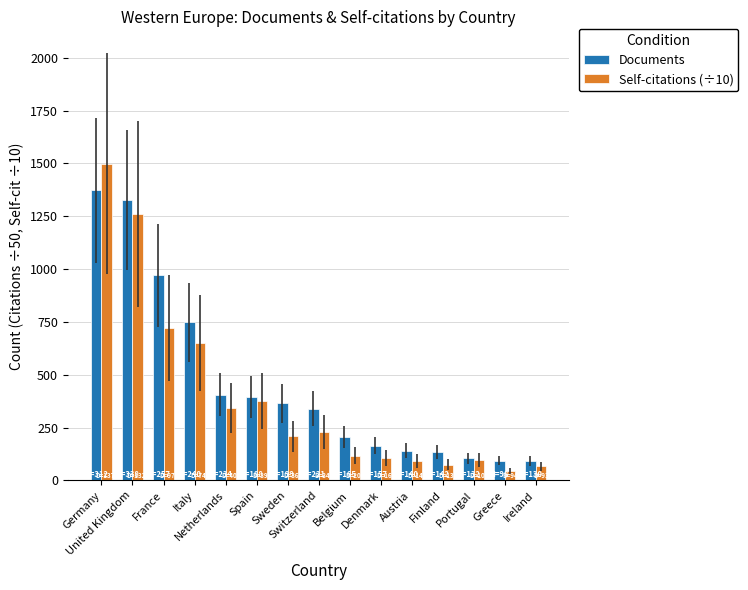

Which series has the largest range (max minus min)?

Self-citations (÷10)